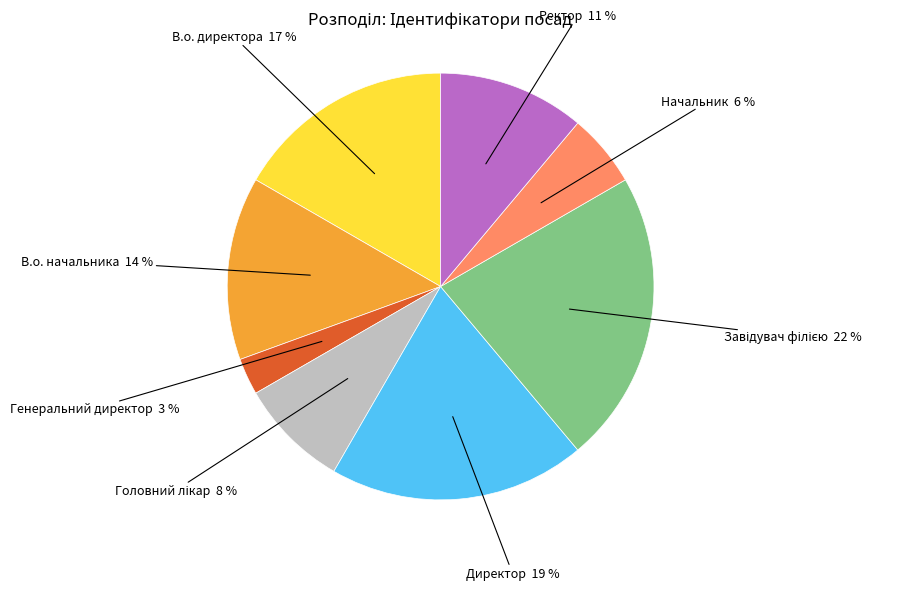

To the nearest percent, what is the average slice percentage?

12%